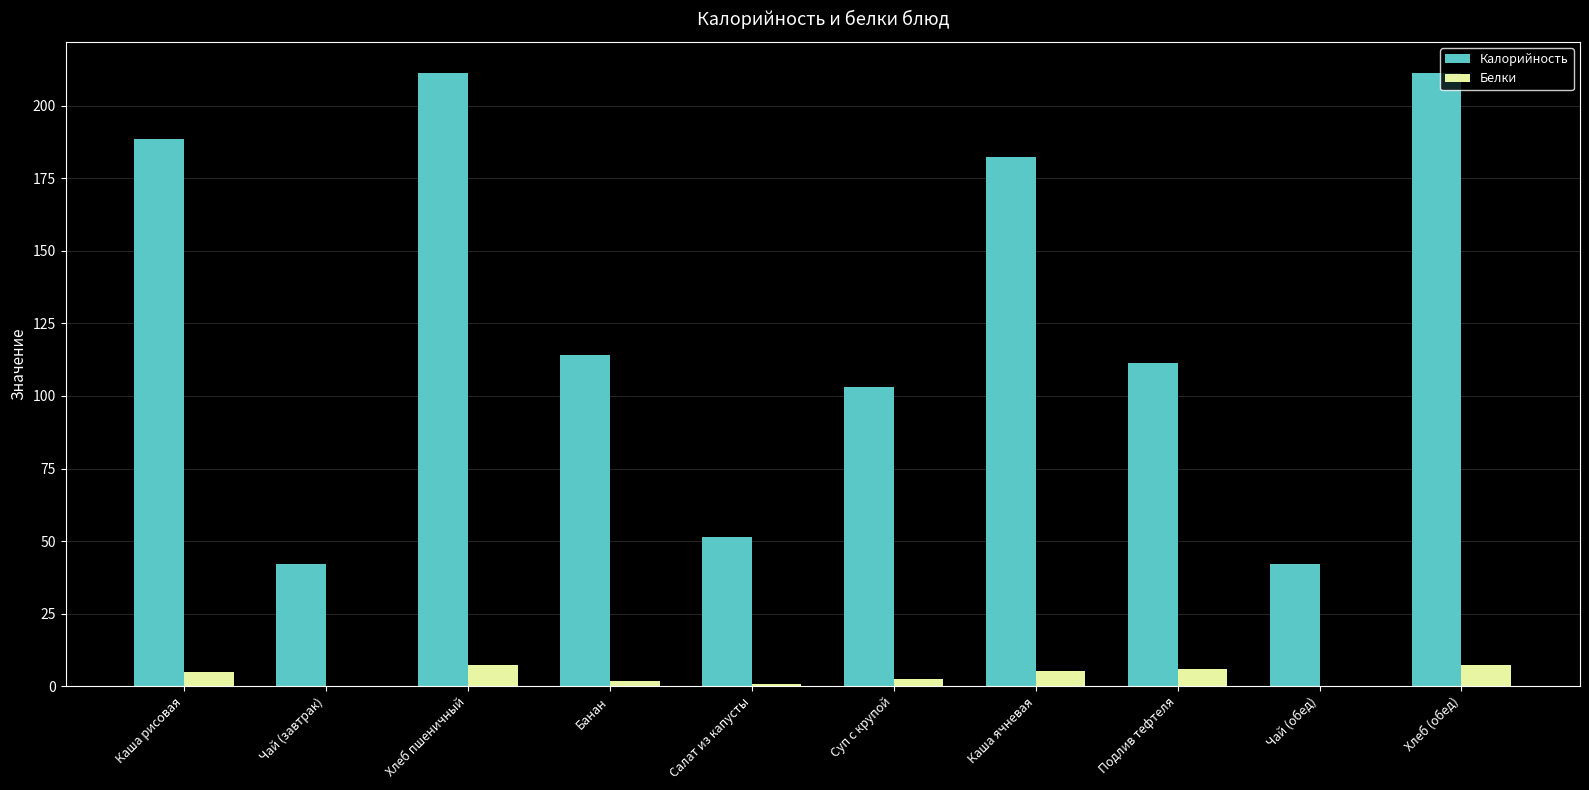

What is the sum of the Калорийность values at Каша ячневая and Хлеб (обед)?

393.9